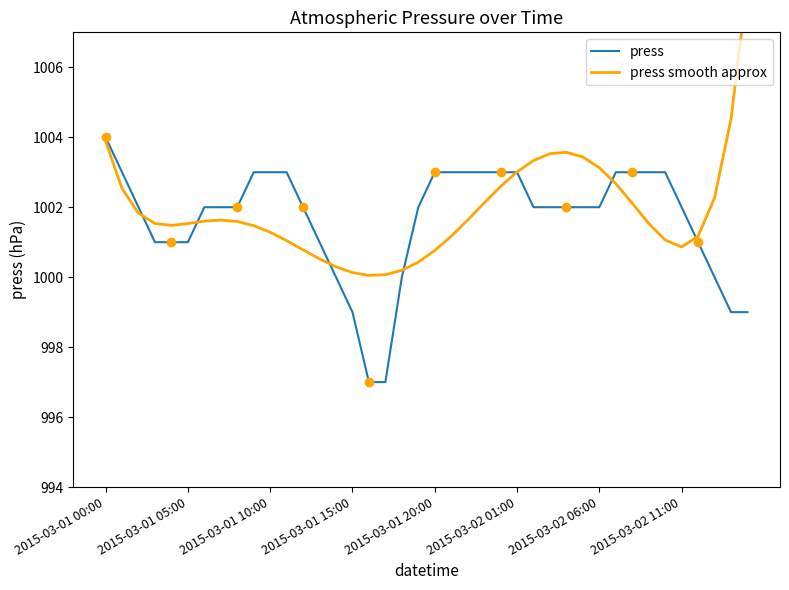

Which series has the widest spread of Y values?

press smooth approx